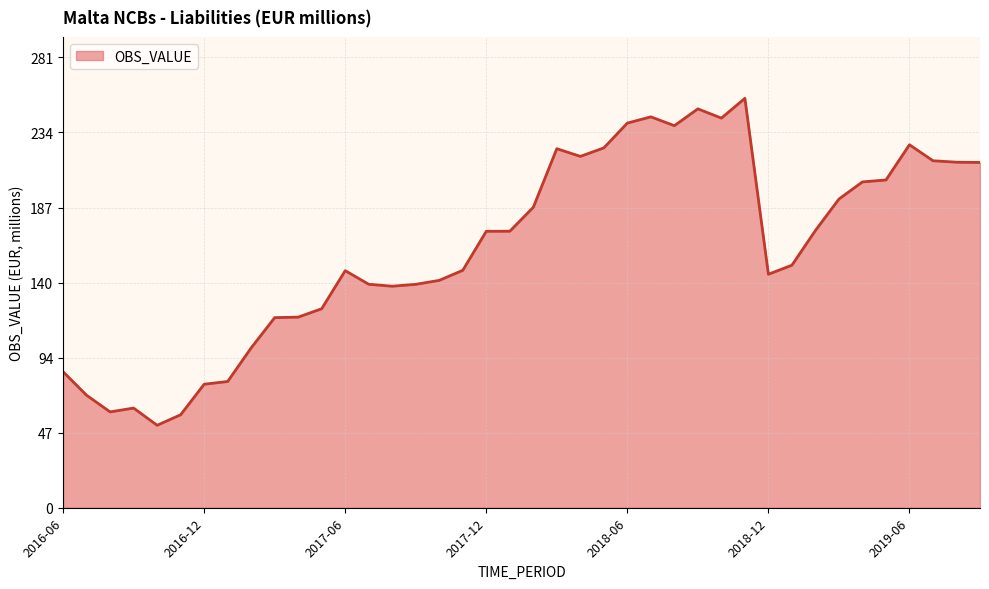

What is the difference between the maximum and minimum values?

204.0